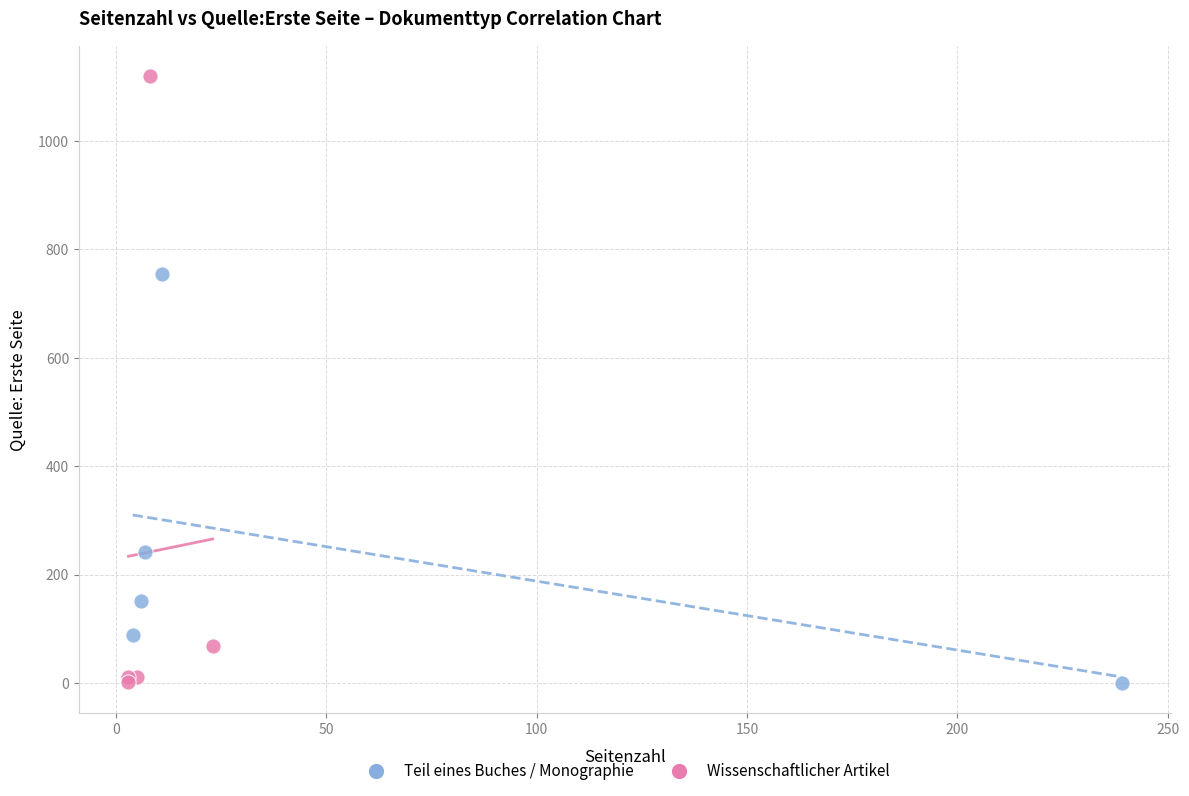

What are all the series names shown in the legend?

Teil eines Buches / Monographie, Wissenschaftlicher Artikel